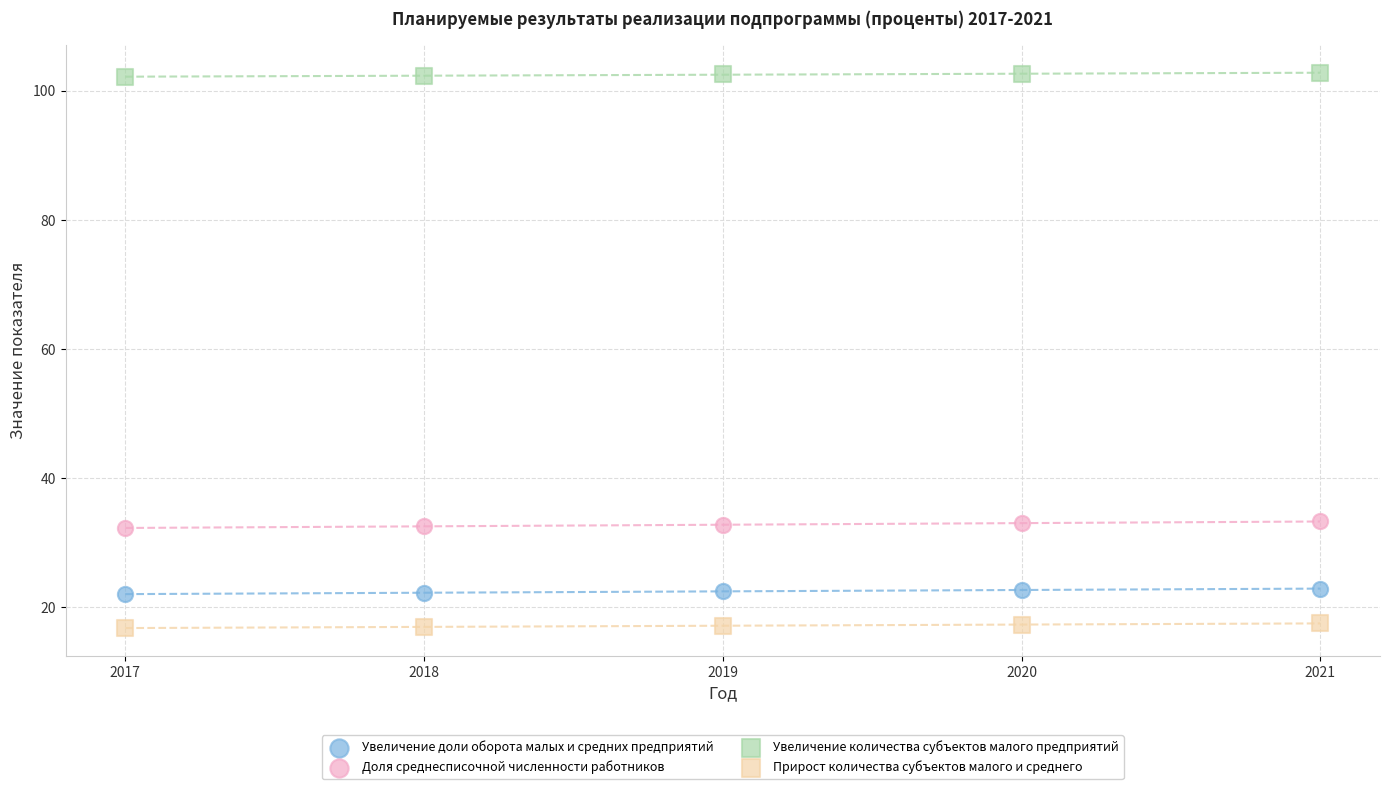

Which series contains the lowest Y value?

Прирост количества субъектов малого и среднего